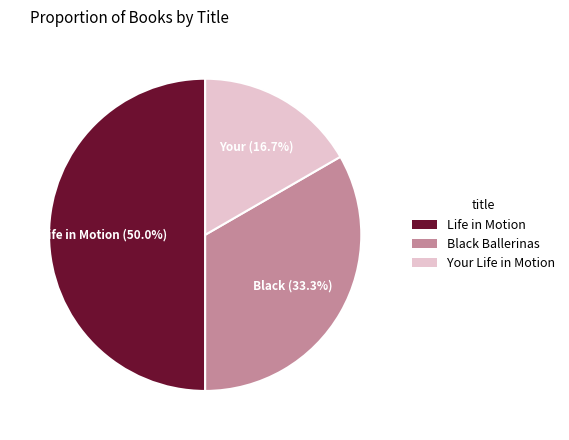

Count the number of slices in the pie.

3